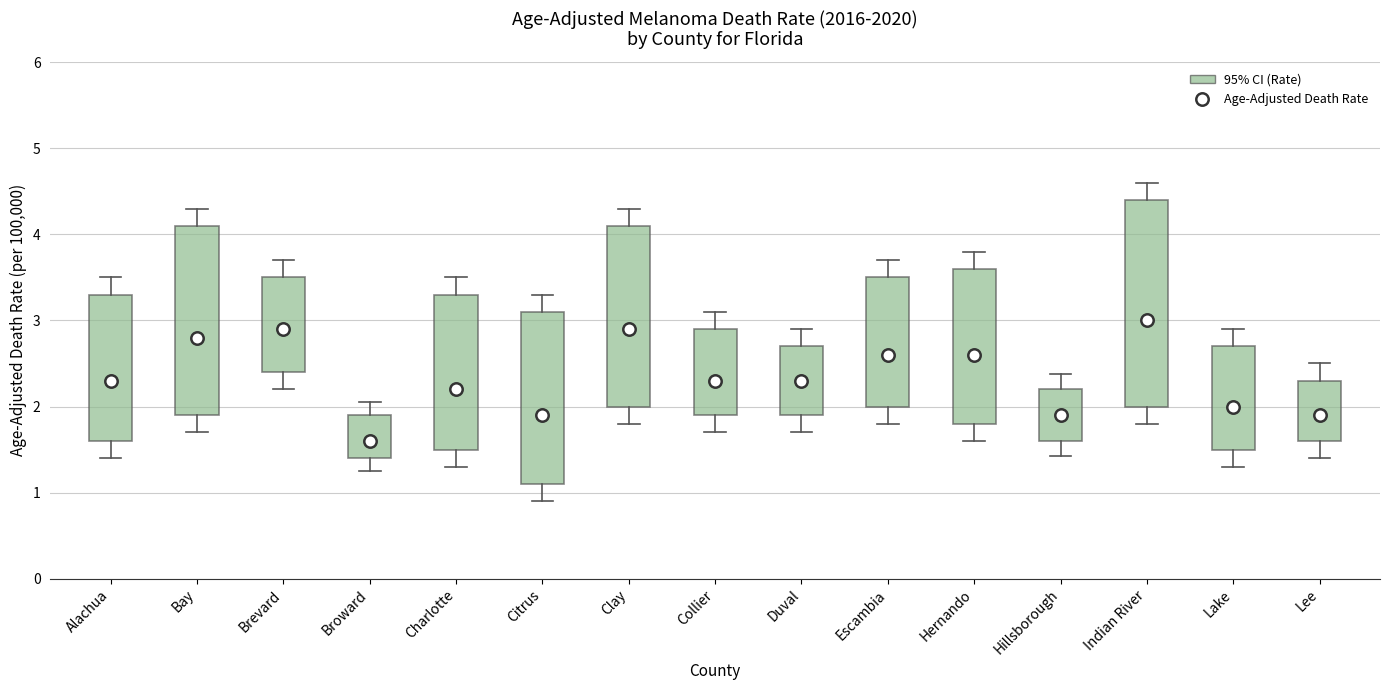

Reading left to right, transcribe this box plot: for each box, give where its median line is, the range the box spans, and where its two whiskers end, as read against the y-axis. The values are not printed on the chart, so give them approximately, as read against the axis.

Alachua: median 2.3, box 1.6 to 3.3, whiskers 1.4 to 3.5
Bay: median 2.8, box 1.9 to 4.1, whiskers 1.7 to 4.3
Brevard: median 2.9, box 2.4 to 3.5, whiskers 2.2 to 3.7
Broward: median 1.6, box 1.4 to 1.9, whiskers 1.3 to 2.1
Charlotte: median 2.2, box 1.5 to 3.3, whiskers 1.3 to 3.5
Citrus: median 1.9, box 1.1 to 3.1, whiskers 0.9 to 3.3
Clay: median 2.9, box 2.0 to 4.1, whiskers 1.8 to 4.3
Collier: median 2.3, box 1.9 to 2.9, whiskers 1.7 to 3.1
Duval: median 2.3, box 1.9 to 2.7, whiskers 1.7 to 2.9
Escambia: median 2.6, box 2.0 to 3.5, whiskers 1.8 to 3.7
Hernando: median 2.6, box 1.8 to 3.6, whiskers 1.6 to 3.8
Hillsborough: median 1.9, box 1.6 to 2.2, whiskers 1.4 to 2.4
Indian River: median 3.0, box 2.0 to 4.4, whiskers 1.8 to 4.6
Lake: median 2.0, box 1.5 to 2.7, whiskers 1.3 to 2.9
Lee: median 1.9, box 1.6 to 2.3, whiskers 1.4 to 2.5